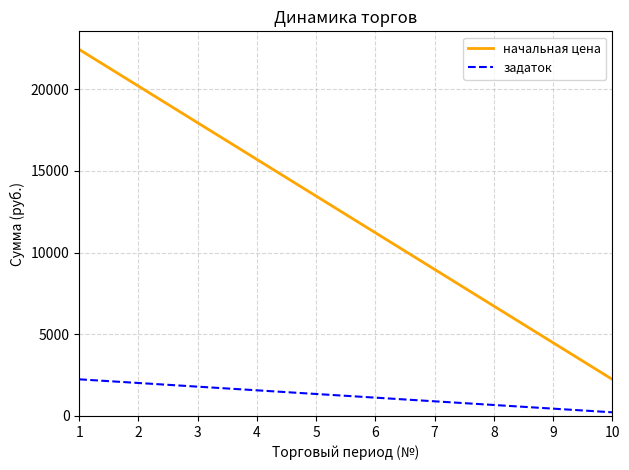

List the series in order of their peak value, lowest first.

задаток, начальная цена